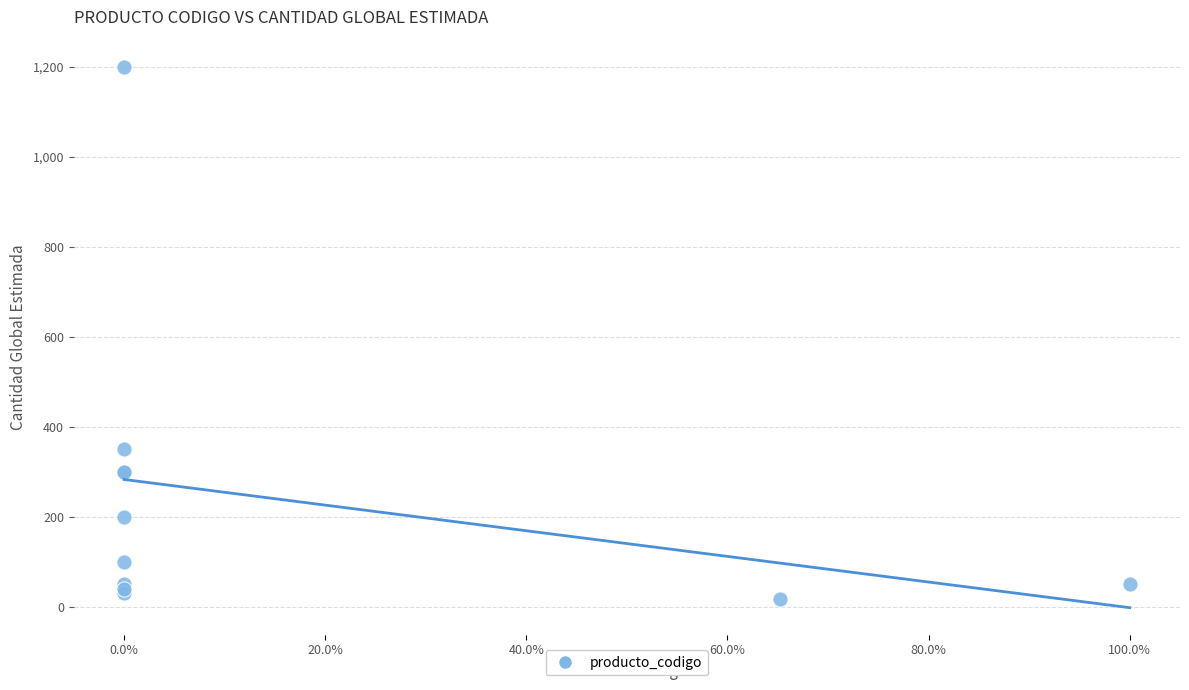

What Y value in the scatter plot is closest to 608?

350